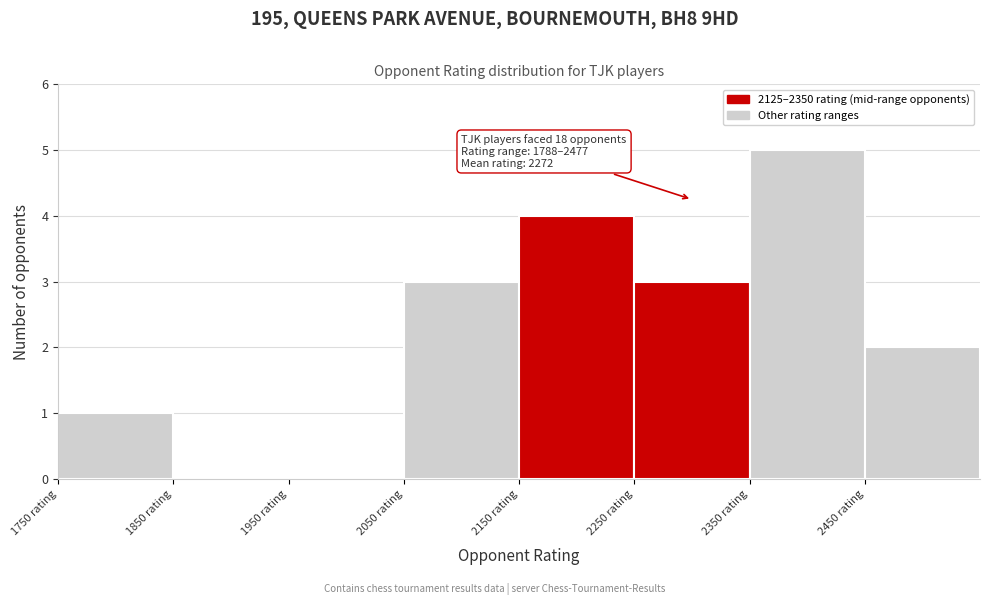

Over which range of the x-axis is the bar tallest?

2350 to 2450